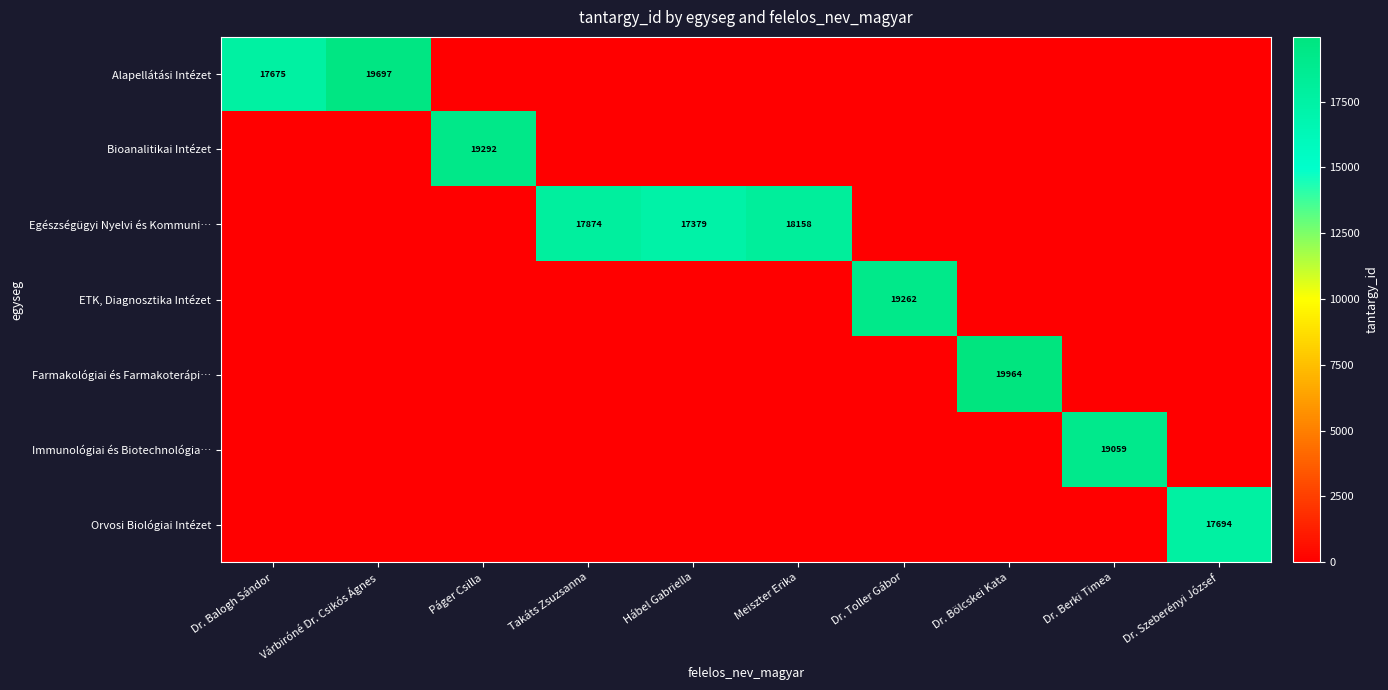

Between Páger Csilla and Meiszter Erika, which is larger?

Páger Csilla